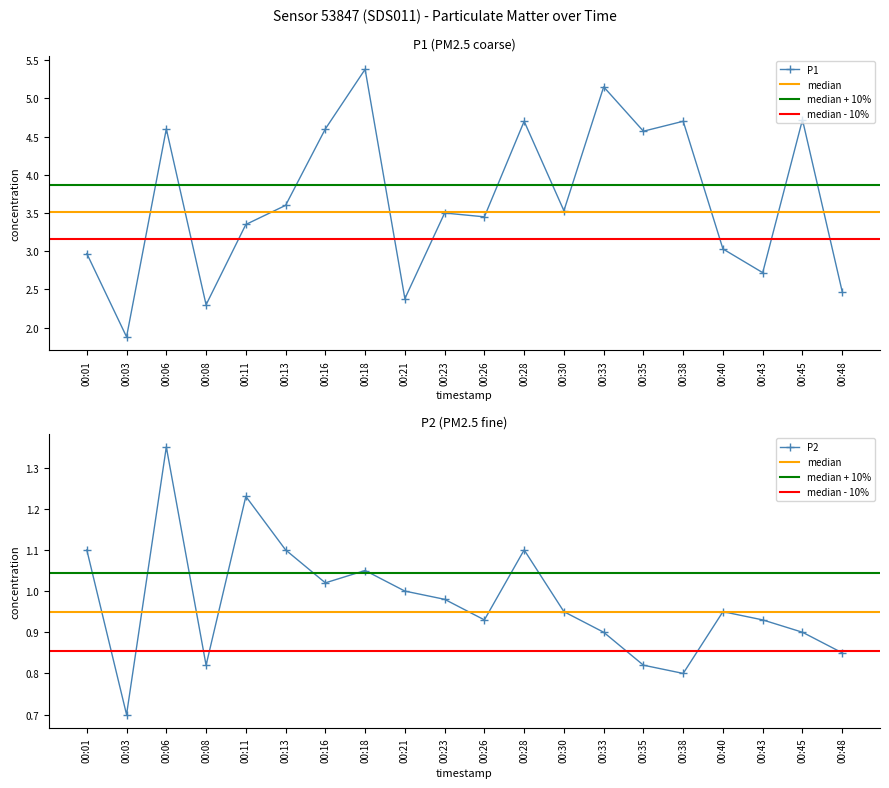

Which series has the largest total across all categories?

P1